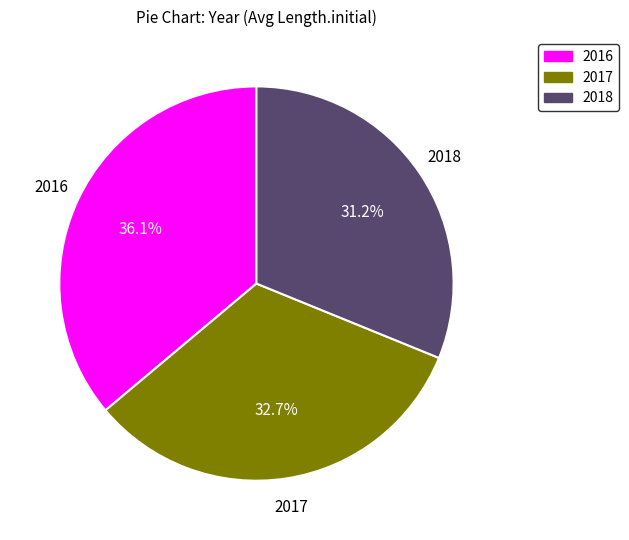

Between 2017 and 2016, which is larger?

2016